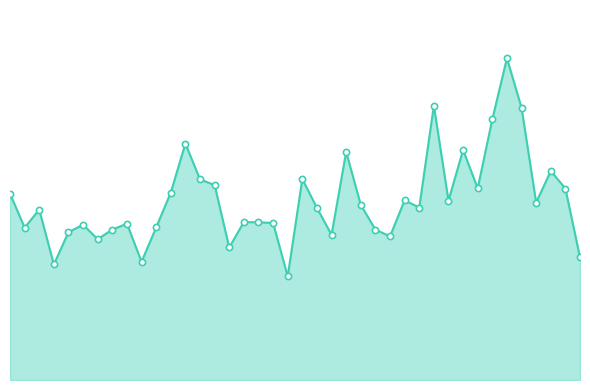

Is this an area chart (filled region under the line)?

Yes